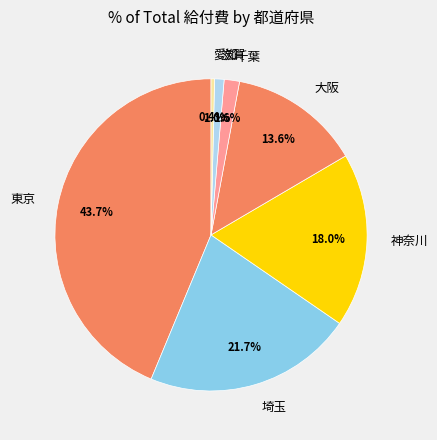

Count the number of slices in the pie.

7